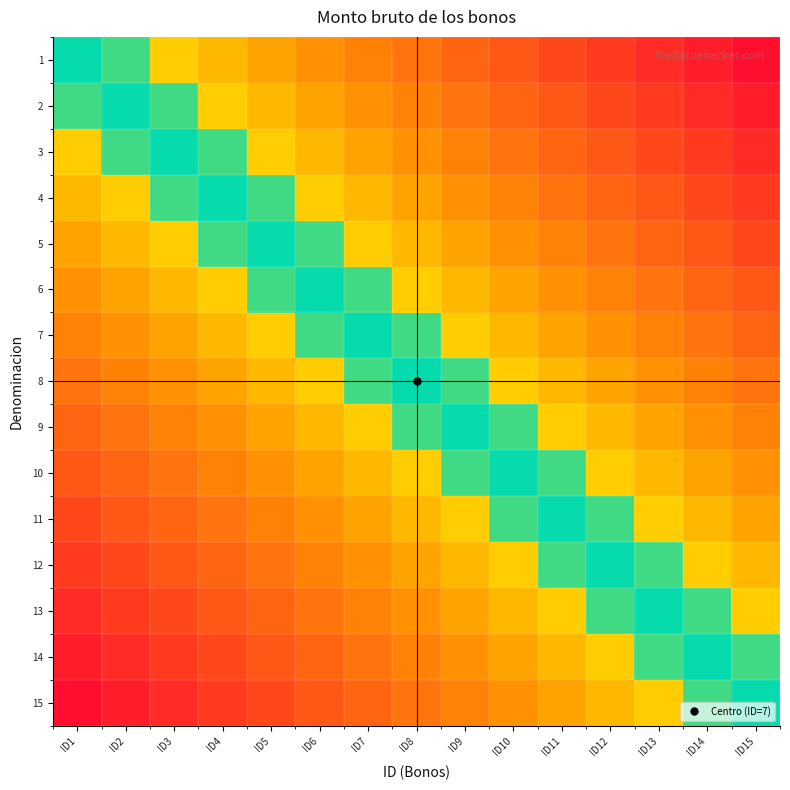

What is the greatest value displayed?

93.3